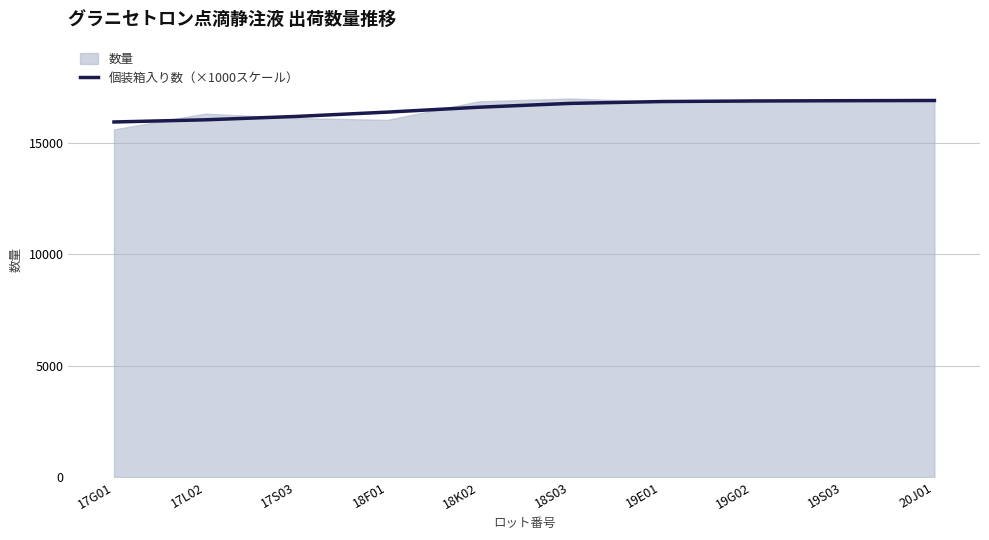

How many data points are above 16778?

4